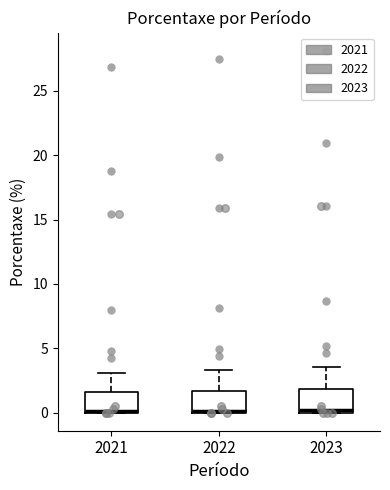

Reading left to right, transcribe this box plot: for each box, give where its median line is, the range the box spans, and where its two whiskers end, as read against the y-axis. The values are not printed on the chart, so give them approximately, as read against the axis.

2021: median 0.0, box 0.0 to 1.5, whiskers 0.0 to 3.0
2022: median 0.0 (just above the box's lower edge), box 0.0 to 1.5, whiskers 0.0 to 3.5
2023: median 0.0 (just above the box's lower edge), box 0.0 to 2.0, whiskers 0.0 to 3.5